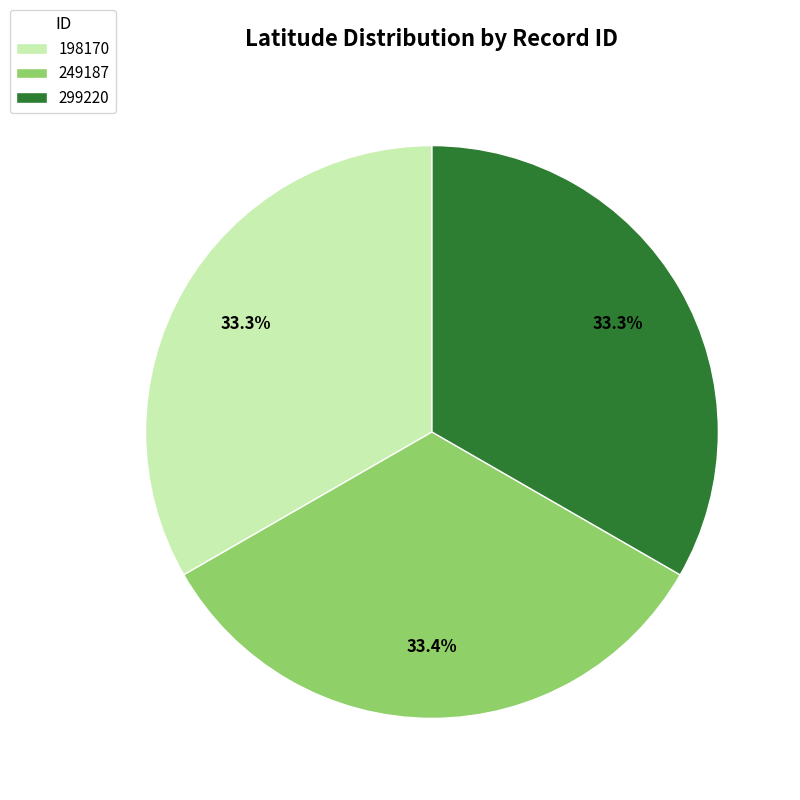

Approximately how many times larger is the value at 249187 compared to 299220?

1.0